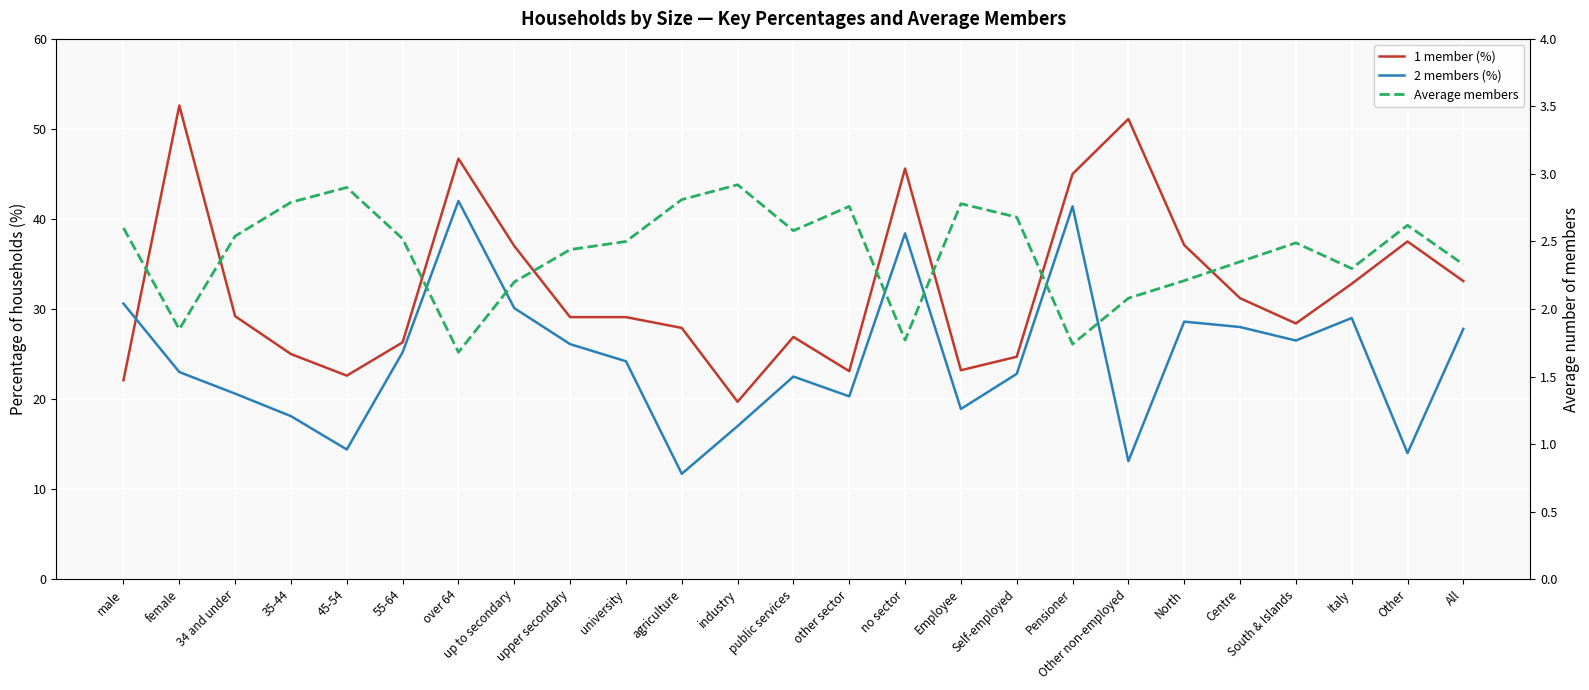

What position from the right is Self-employed?

9